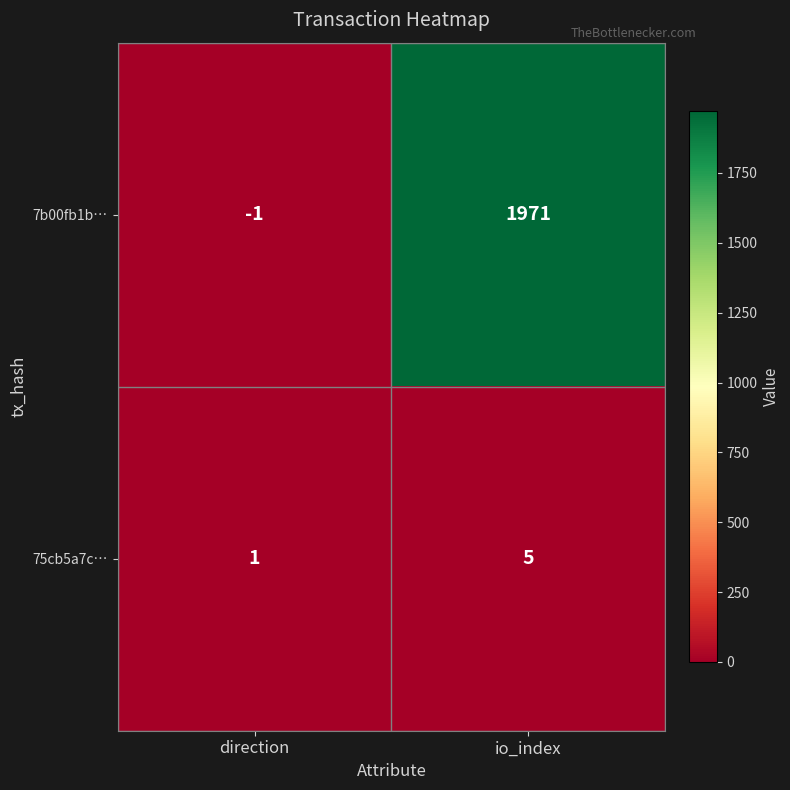

Reading left to right, extract all data points from this chart.

7b00fb1b…: direction=-1	io_index=1971
75cb5a7c…: direction=1	io_index=5